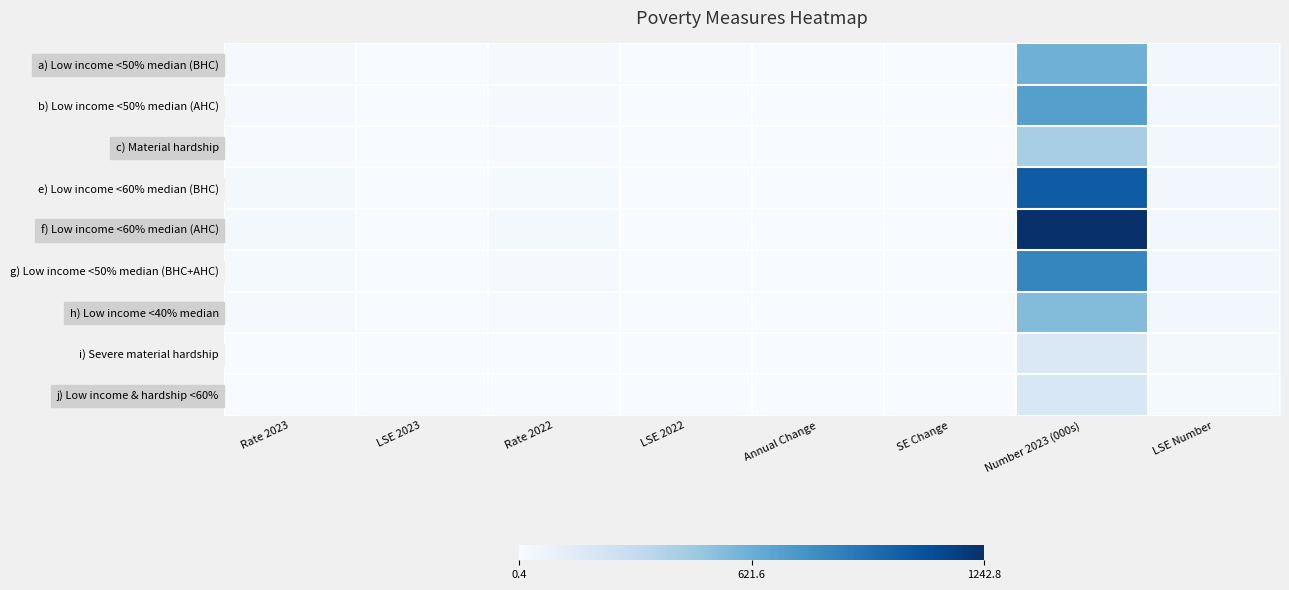

Which series has the largest total across all categories?

f) Low income <60% median (AHC)